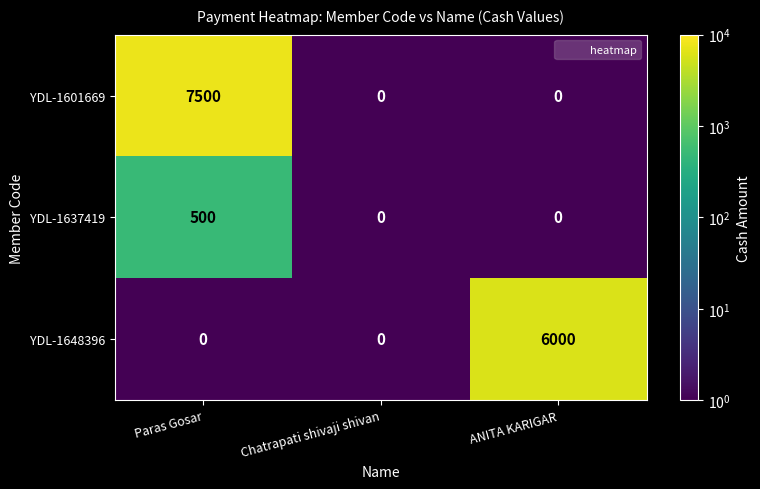

Between Paras Gosar and Chatrapati shivaji shivan, which series saw the biggest shift?

YDL-1601669